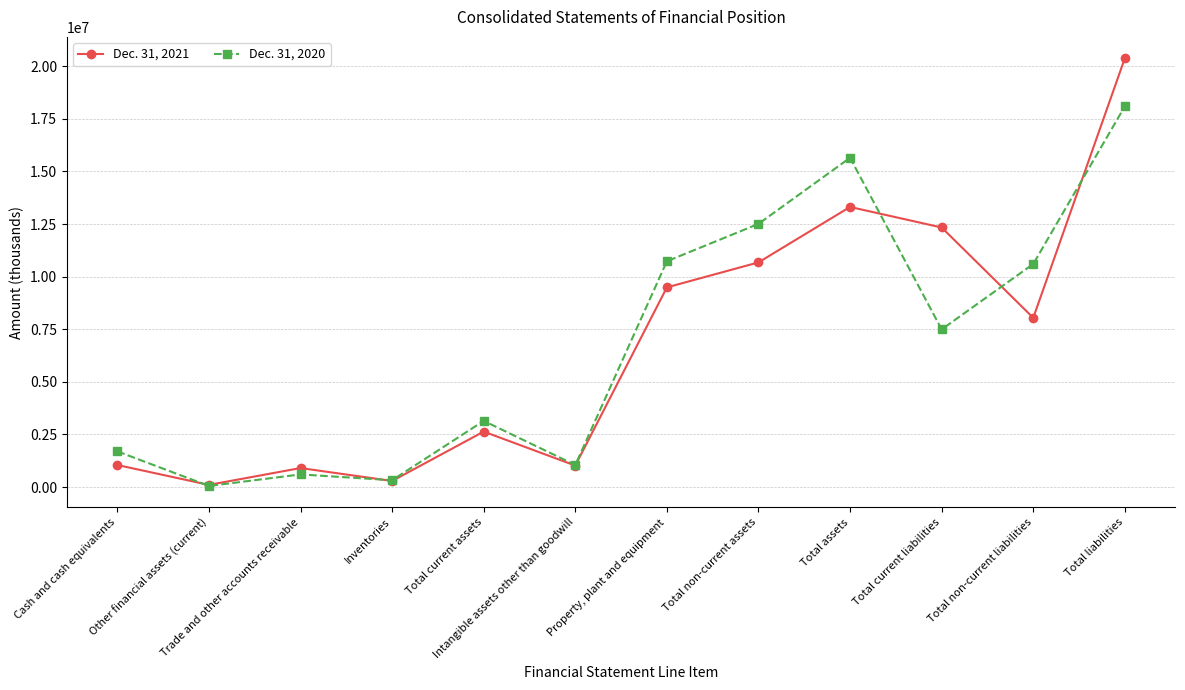

Where is the first local minimum for Dec. 31, 2021?

Other financial assets (current)